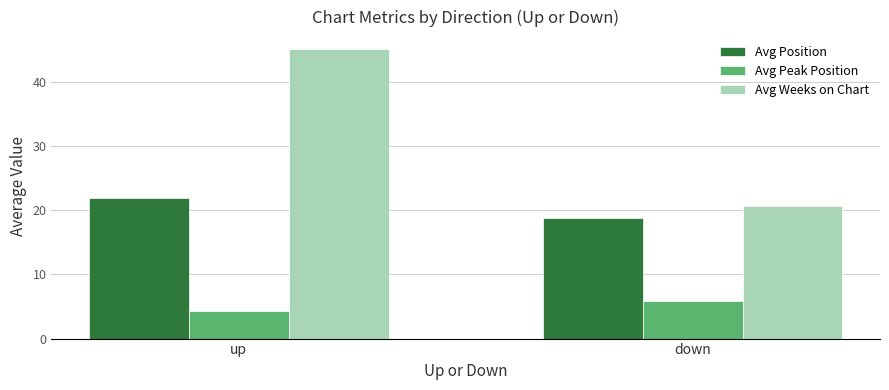

How many values in the Avg Peak Position series exceed 5?

1